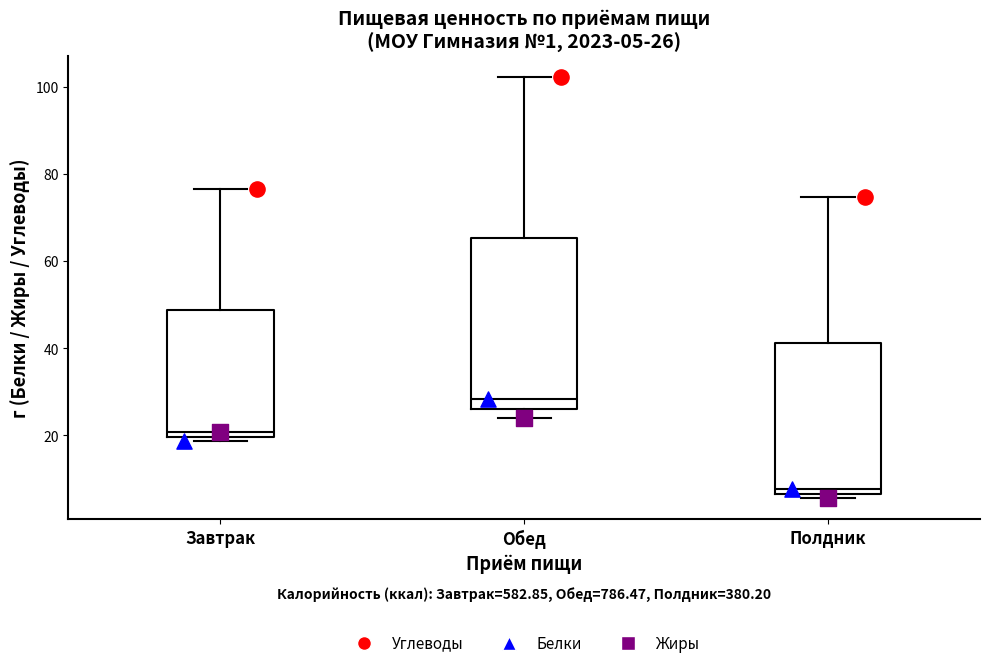

Comparing the boxes themselves (not the whiskers), which one is the tallest?

Обед